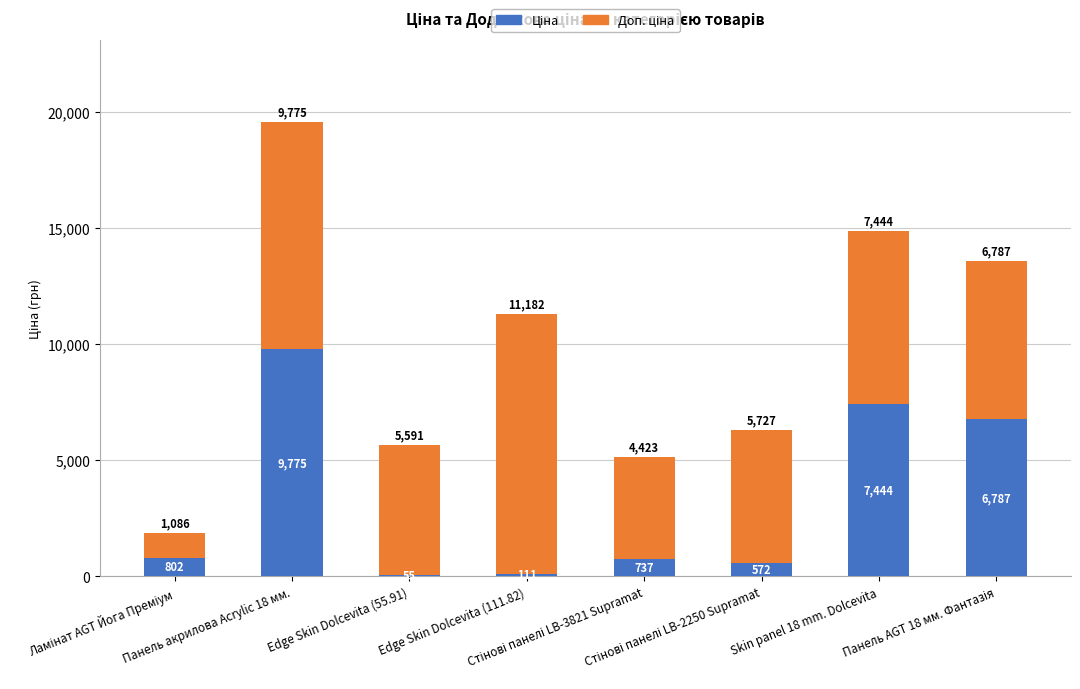

Rank the series by their average value, from lowest to highest.

Ціна, Доп. ціна